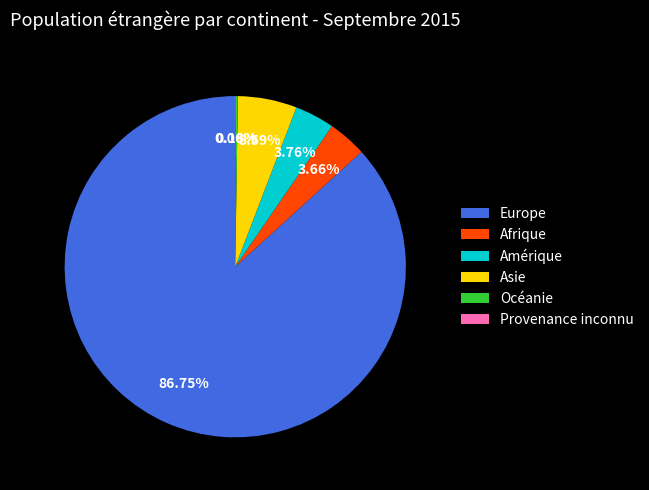

True or false: Europe accounts for 80% of the total.

False